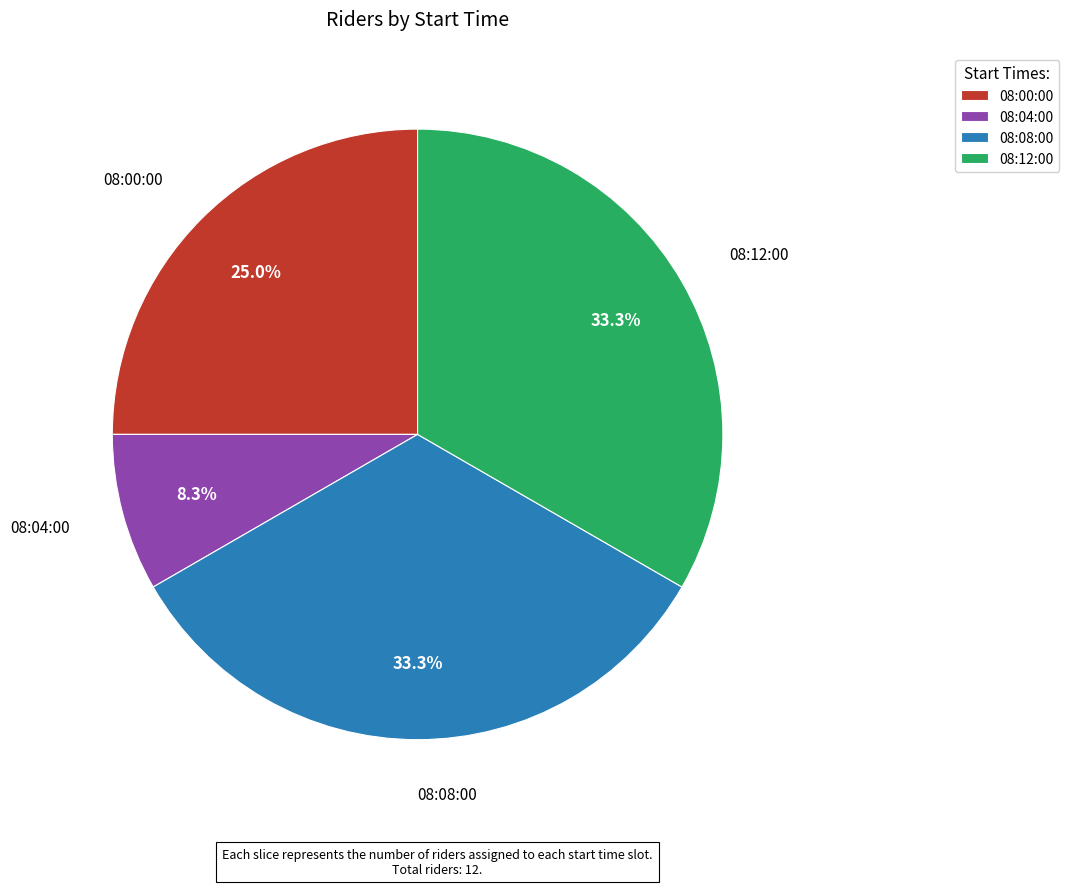

To the nearest percent, what portion does 08:04:00 represent?

8%